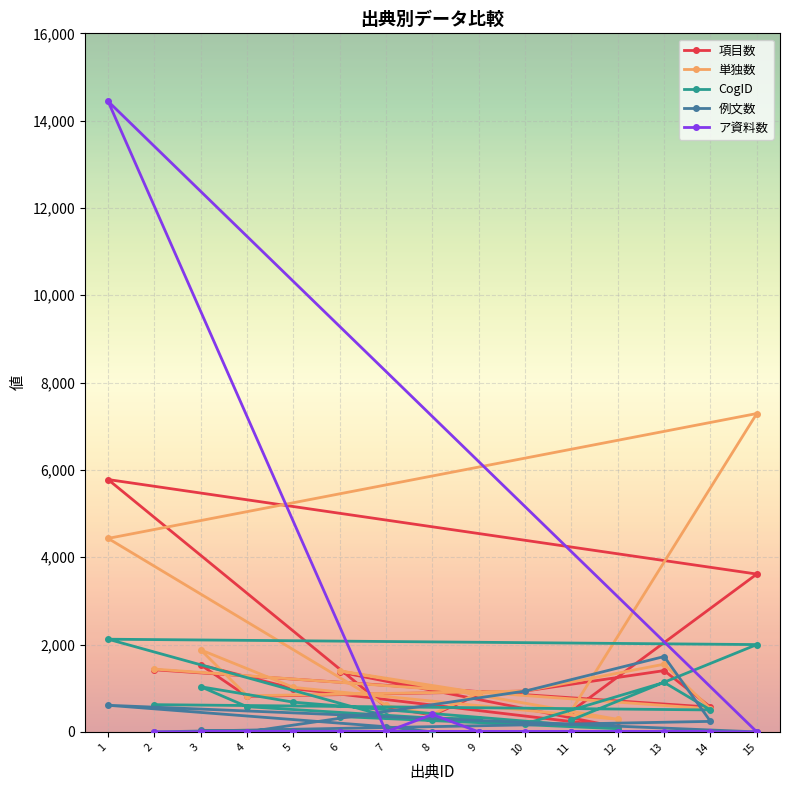

Is it true that ア資料数 equals -9152 at 12?

False